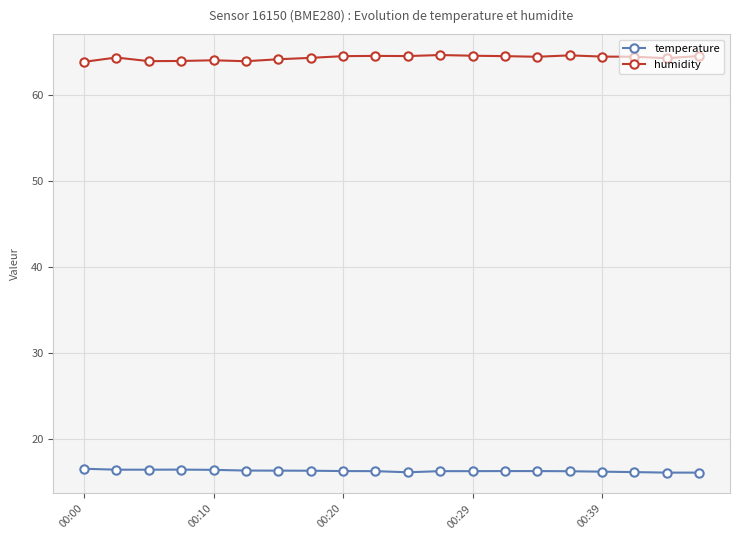

Which series has the largest total across all categories?

humidity